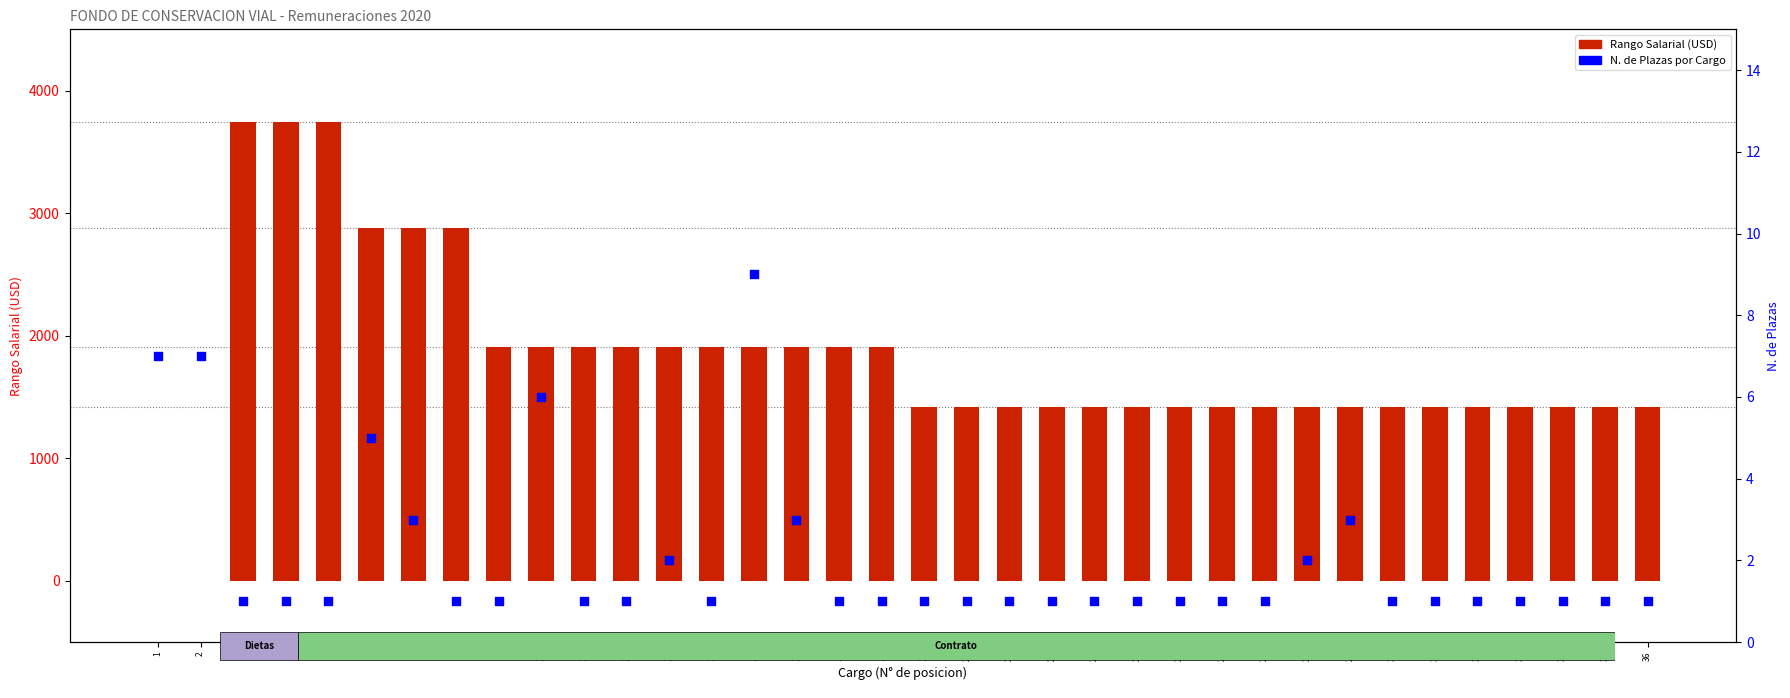

Is the value of Rango Salarial at 25 greater than the value of N. de Plazas at 21?

Yes